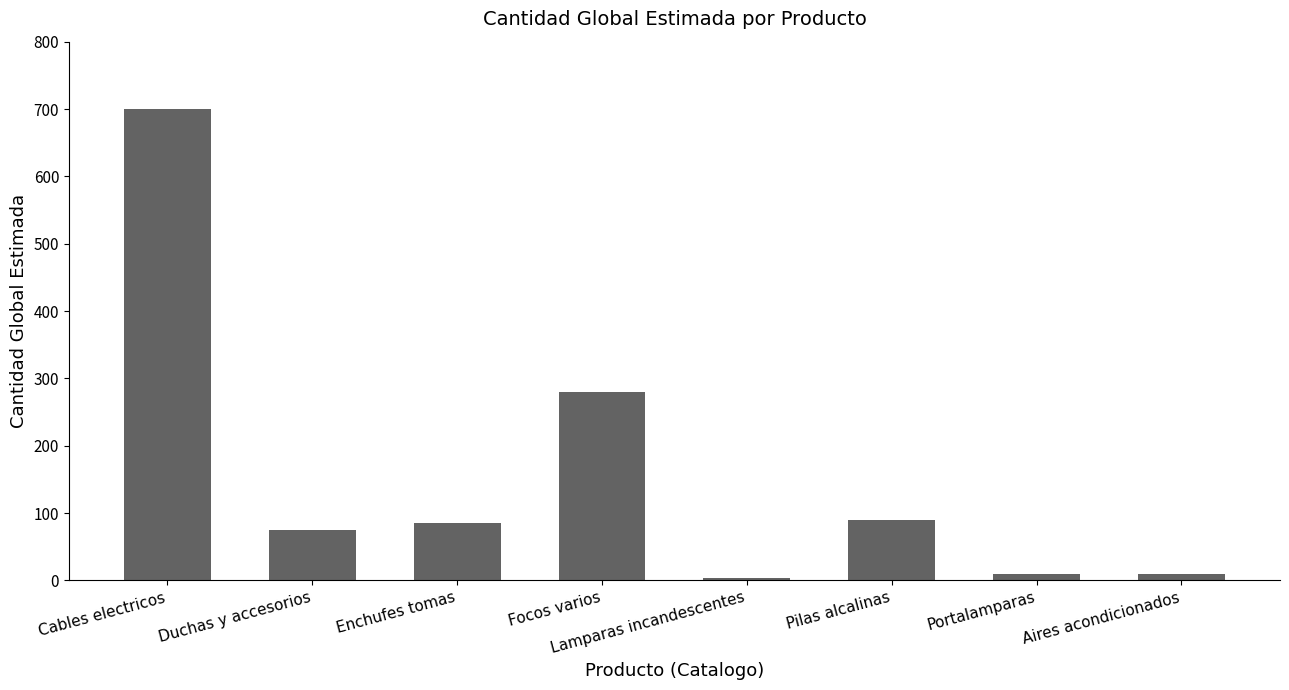

What is the label of the 7th bar from the right?

Duchas y accesorios